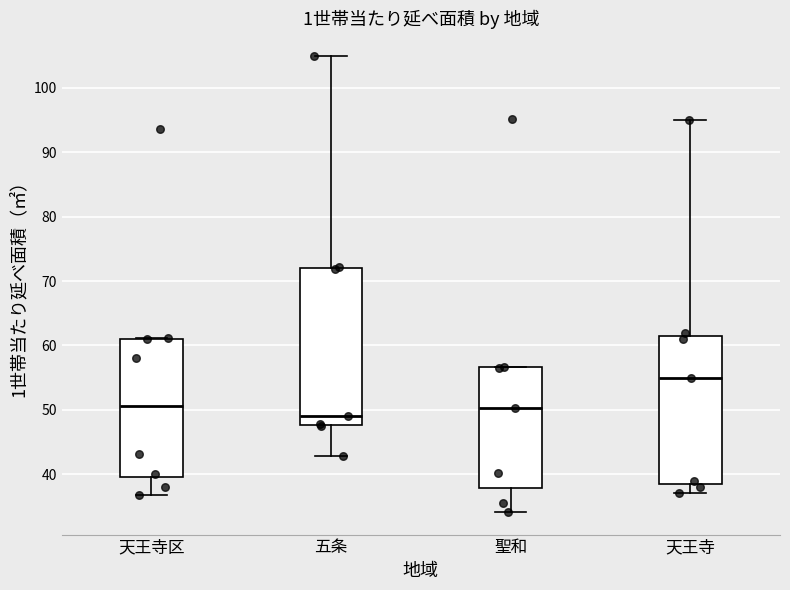

Where is the lower edge of the box for 聖和 on the y-axis? The values are not printed on the chart, so give them approximately, as read against the axis.

38